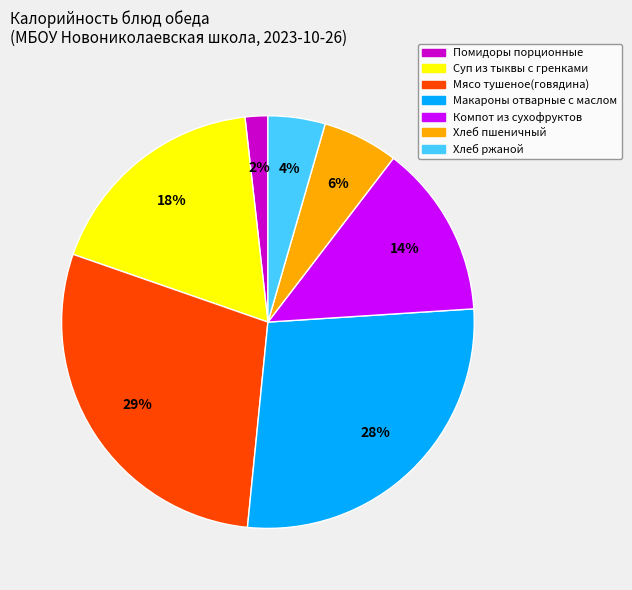

To the nearest percent, what is the average slice percentage?

14%